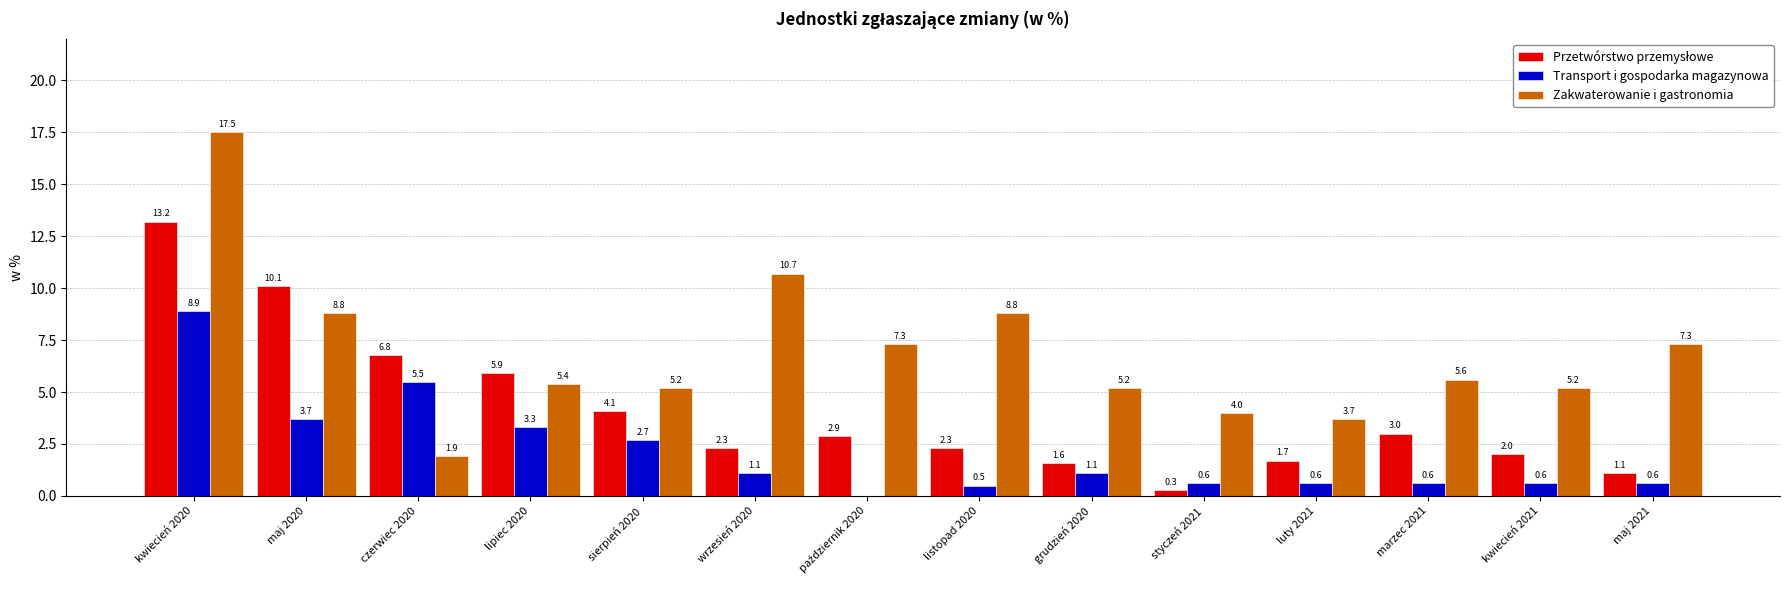

The value of Transport i gospodarka magazynowa at maj 2020 is 3.7. True or false?

True